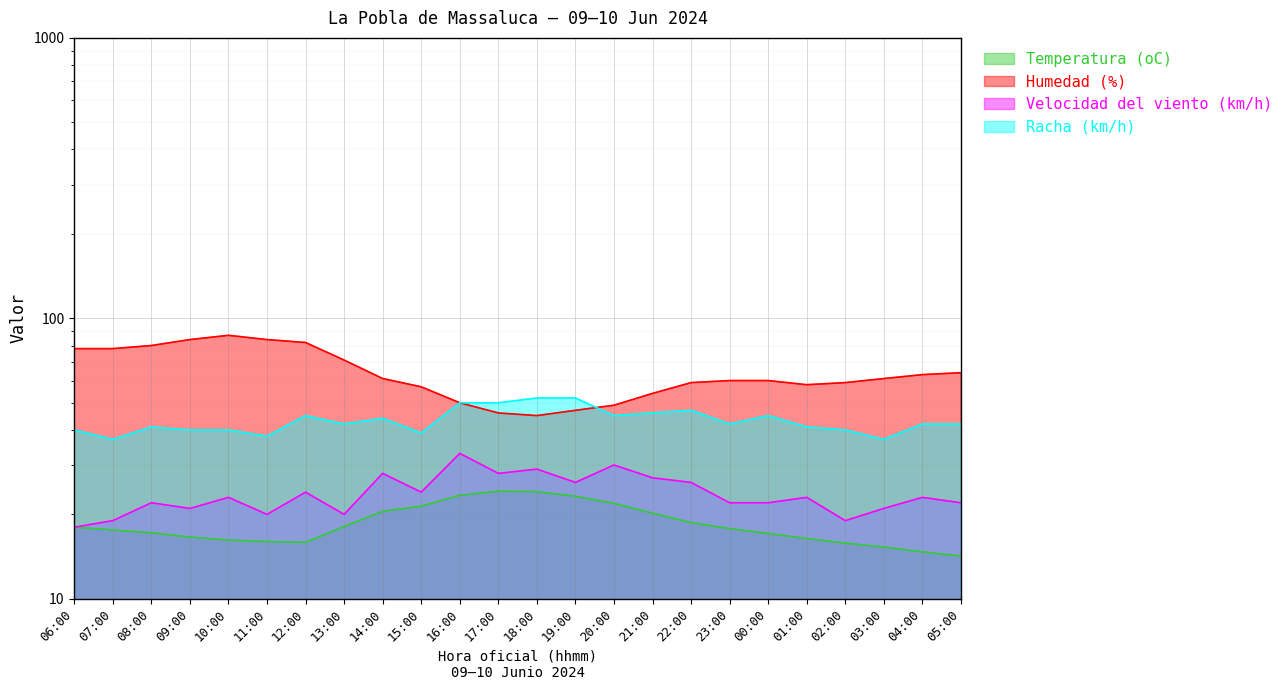

How many lines are shown in the chart?

4